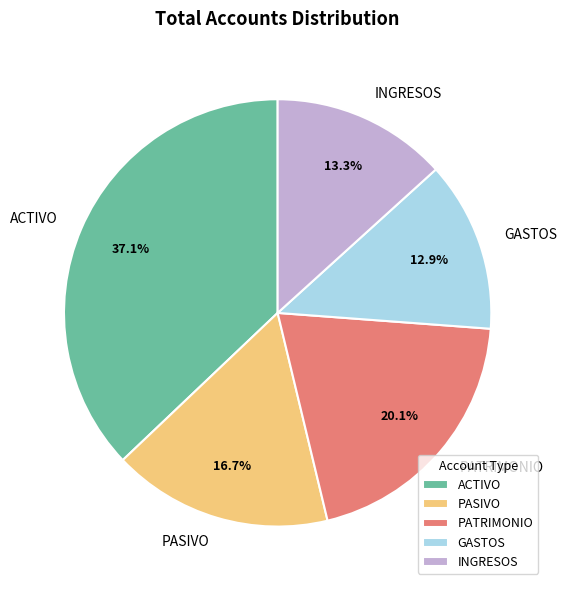

What is the ratio of the value at INGRESOS to the value at GASTOS?

1.0